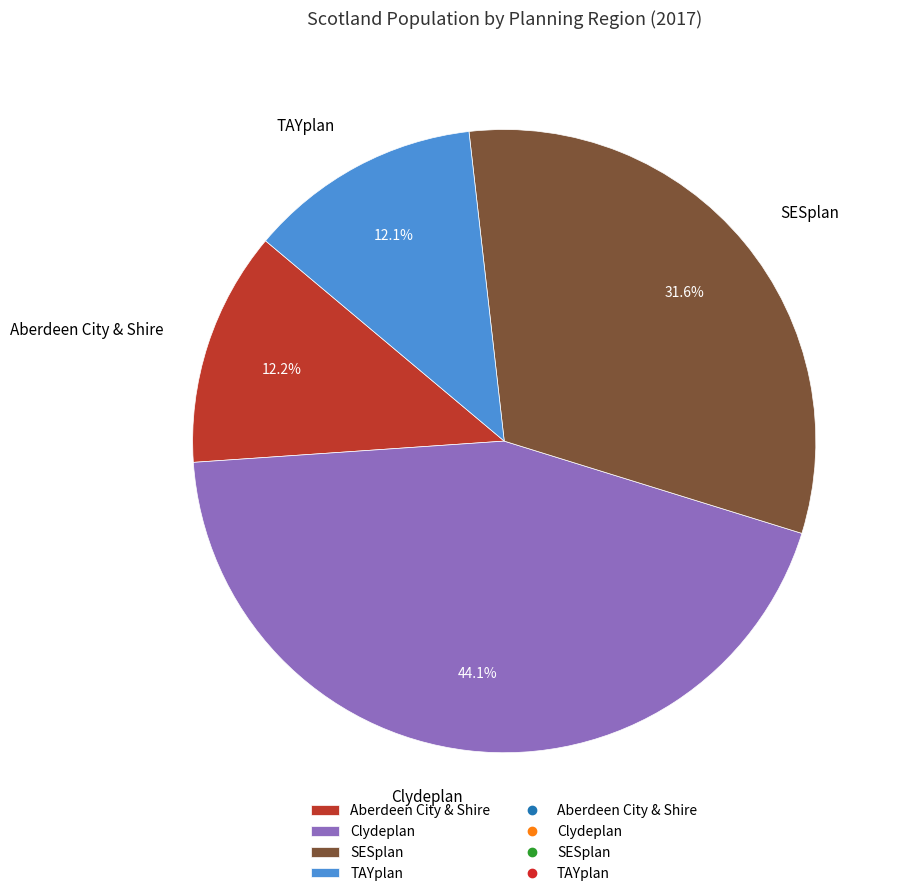

What is the ratio of the value at Aberdeen City & Shire to the value at Clydeplan?

0.3